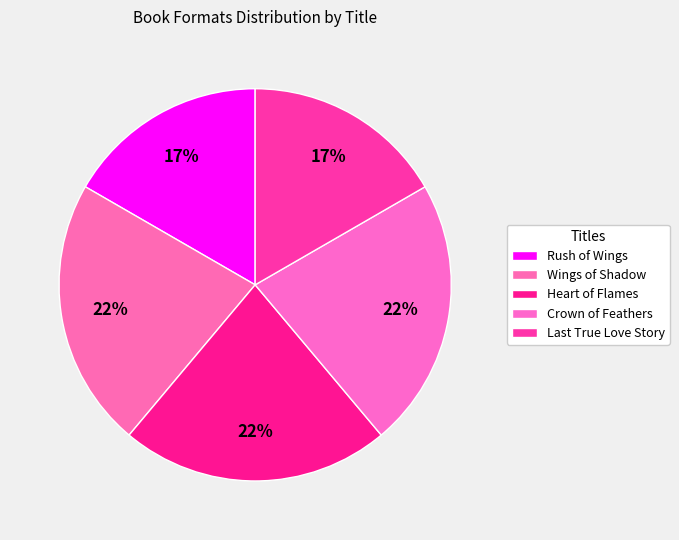

Which slice is the smallest?

Rush of Wings